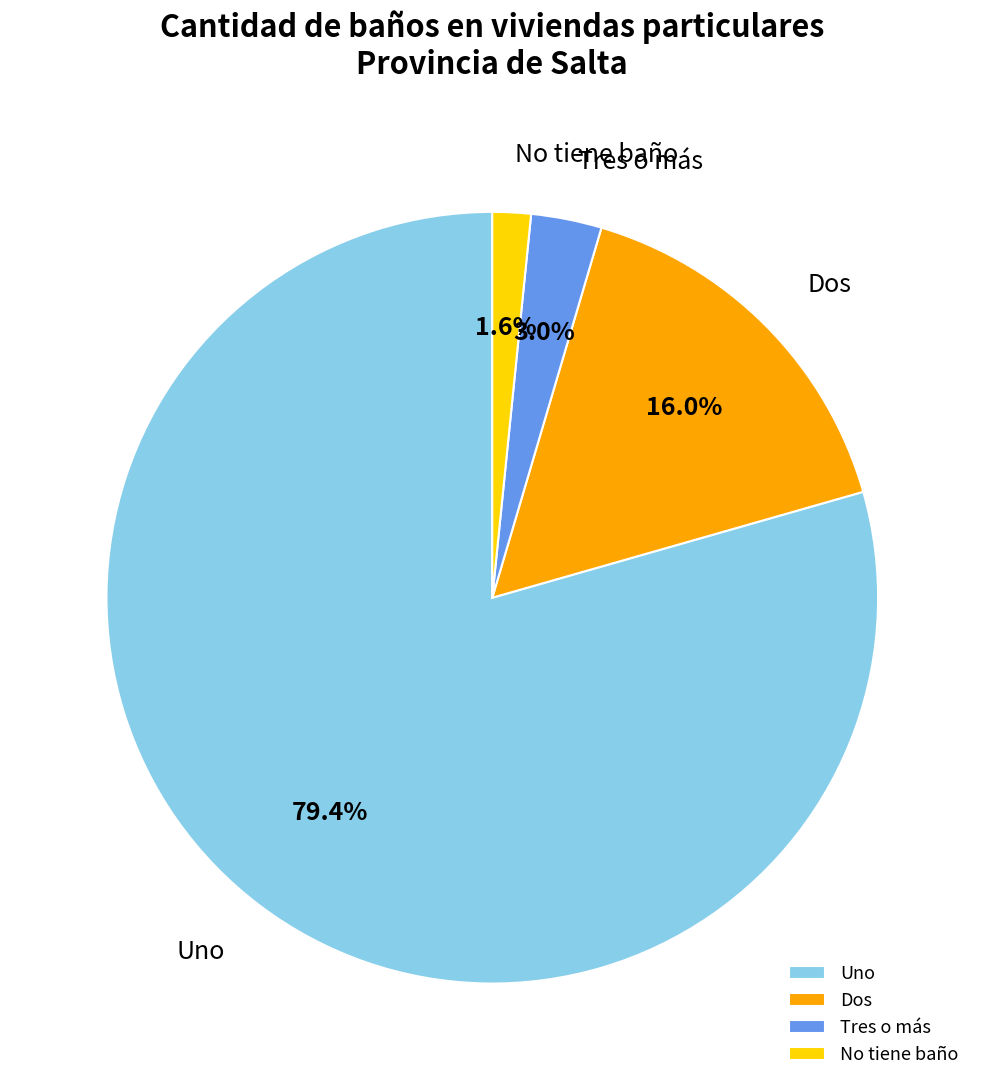

Does No tiene baño represent more than half of the total?

No